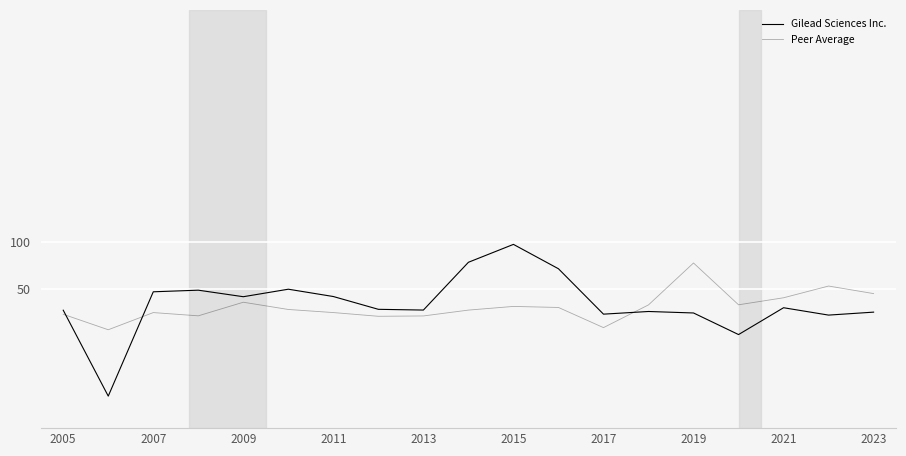

Reading left to right, what are all the values shown in this chart?

Gilead Sciences Inc.: 26.9	-65.5	46.7	48.4	41.4	49.5	41.6	27.8	27.1	78.5	97.7	71.5	22.6	25.5	23.9	0.7	29.5	21.6	24.8
Peer Average: 22.5	5.9	24.3	20.8	35.5	27.7	24.3	20.3	20.7	27.0	31.0	29.8	8.2	32.6	77.7	32.7	40.3	52.9	44.8